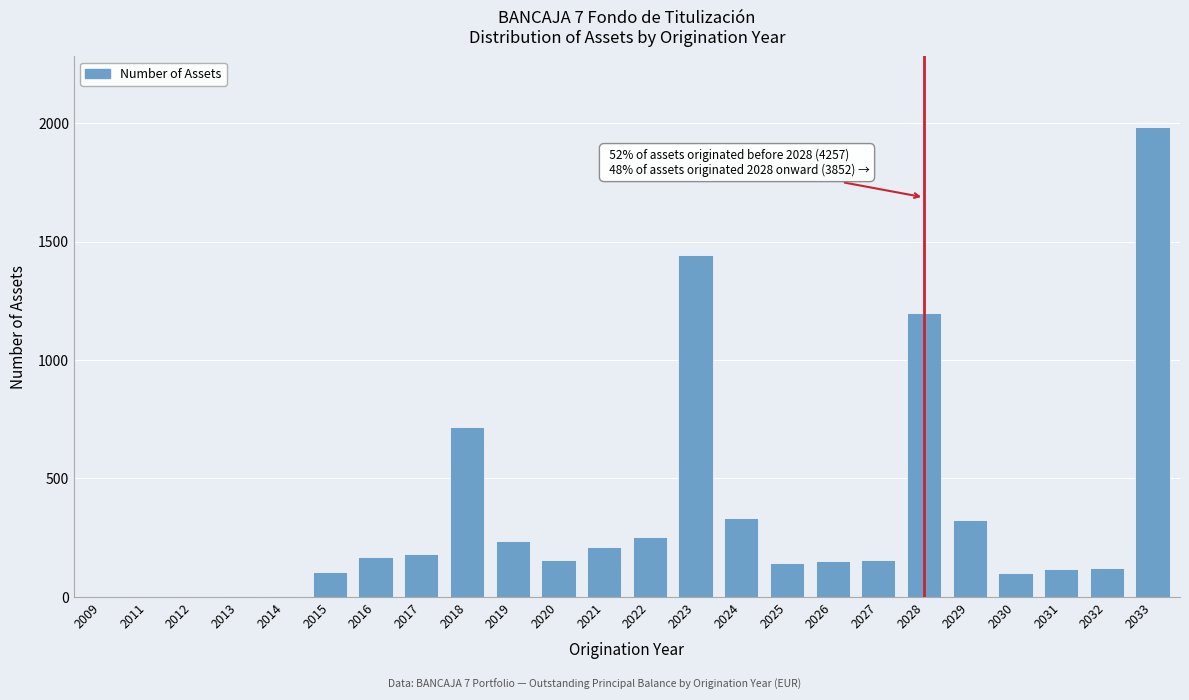

What is the change in value from 2026 to 2028?

+1048